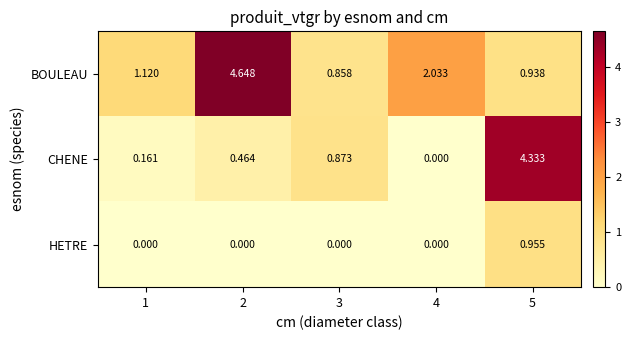

Rank the series by their average value, from lowest to highest.

HETRE, CHENE, BOULEAU